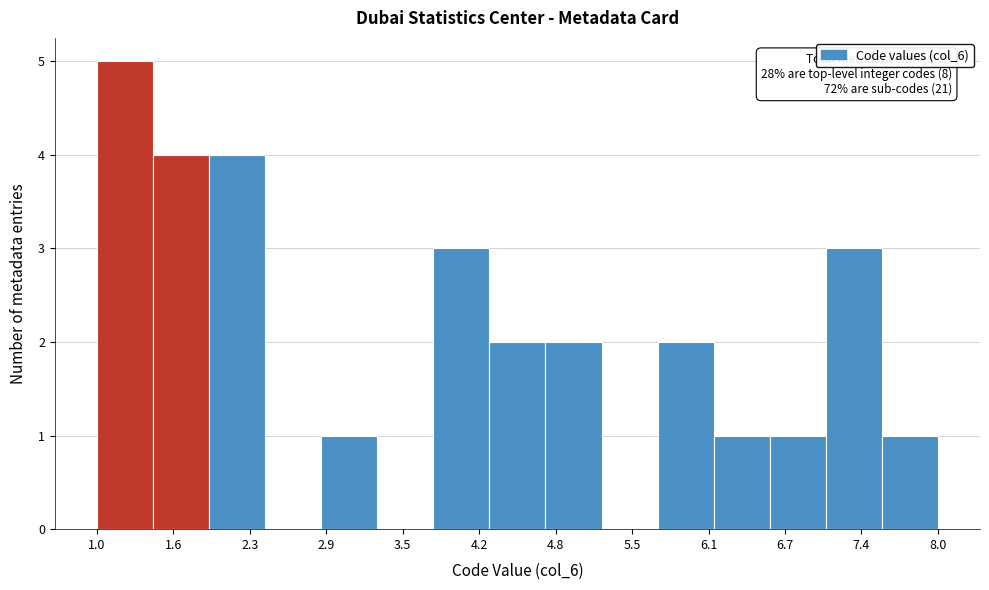

Which range on the x-axis has the tallest bar?

1.0 to 1.5